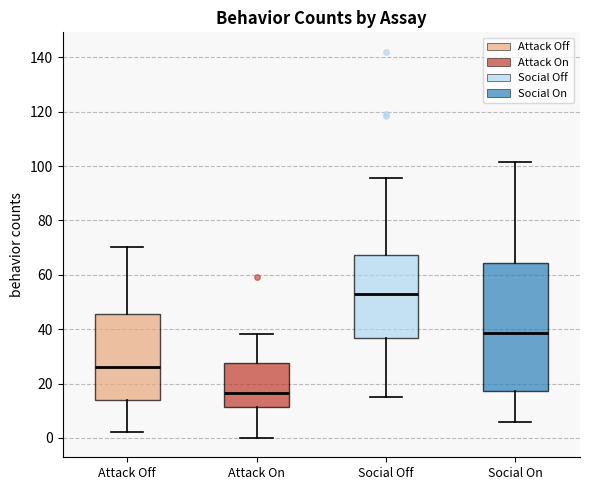

Where does the median line of the box for Social On sit on the y-axis? The values are not printed on the chart, so give them approximately, as read against the axis.

38